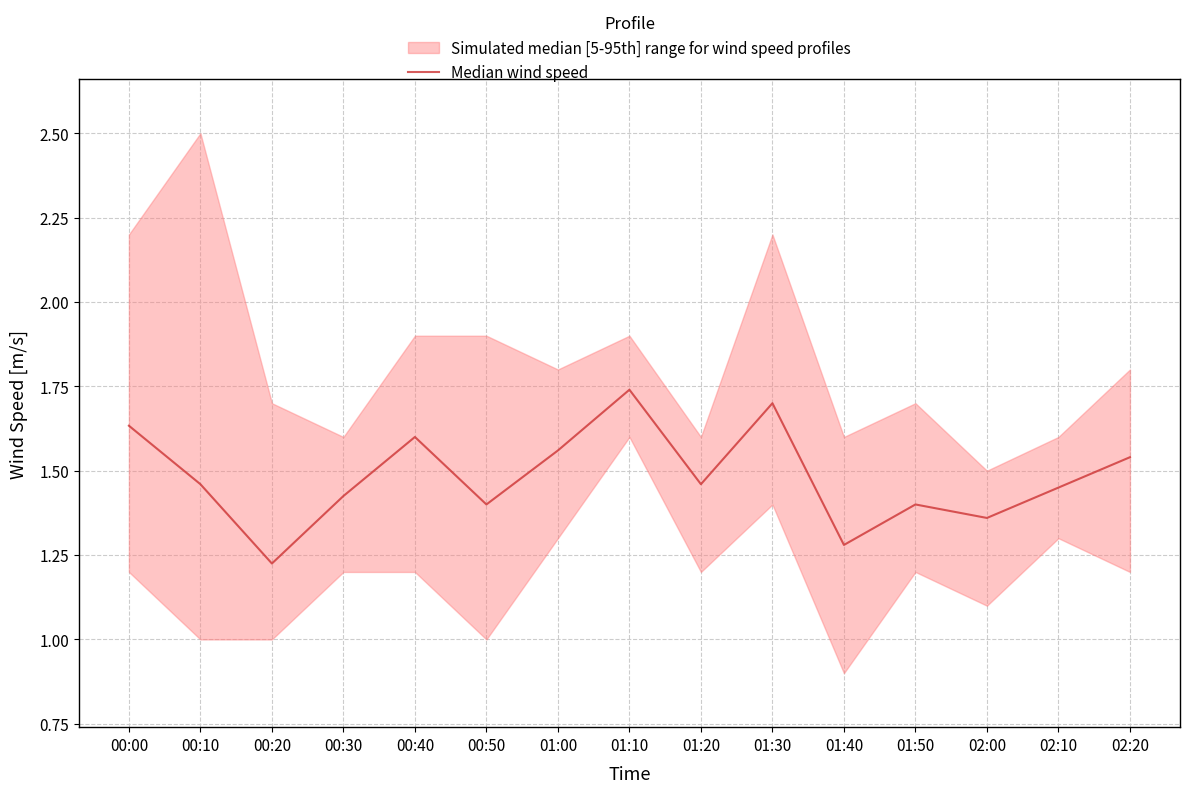

At which category does the chart reach its peak across all series?

01:10